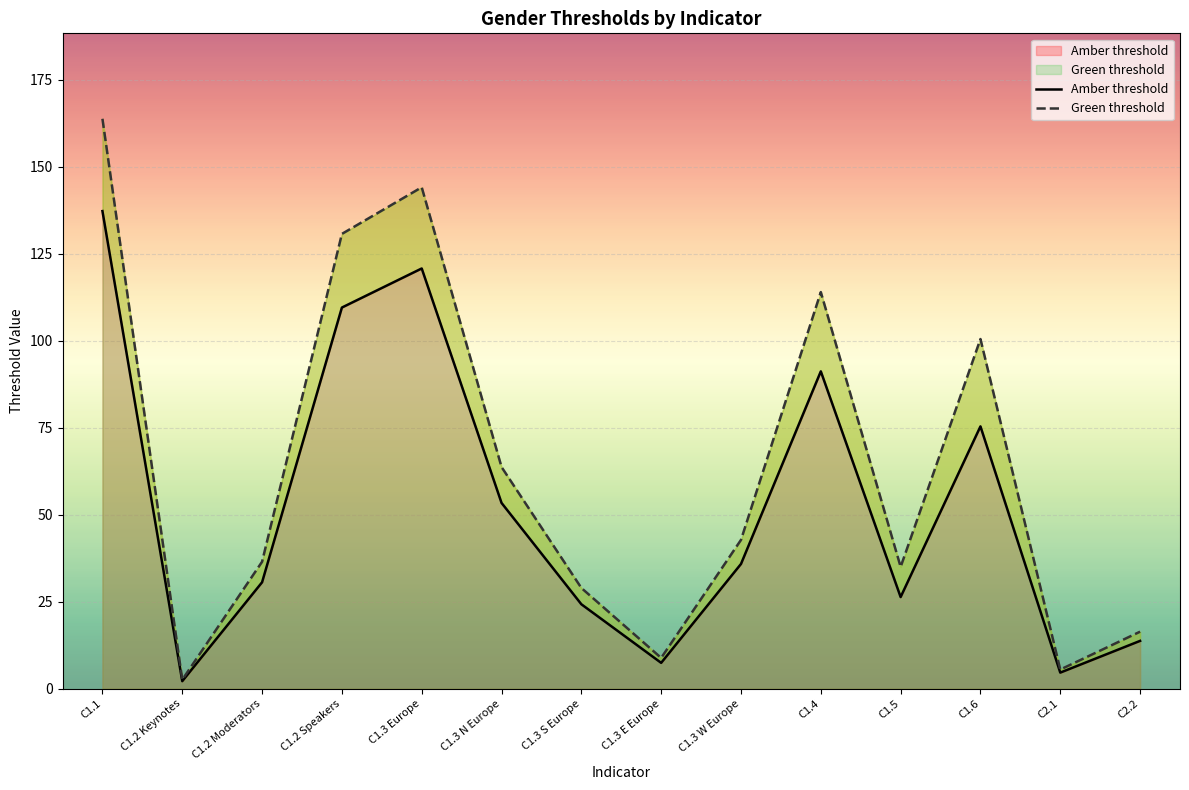

Which category has the lowest value in the Amber threshold series?

C1.2 Keynotes